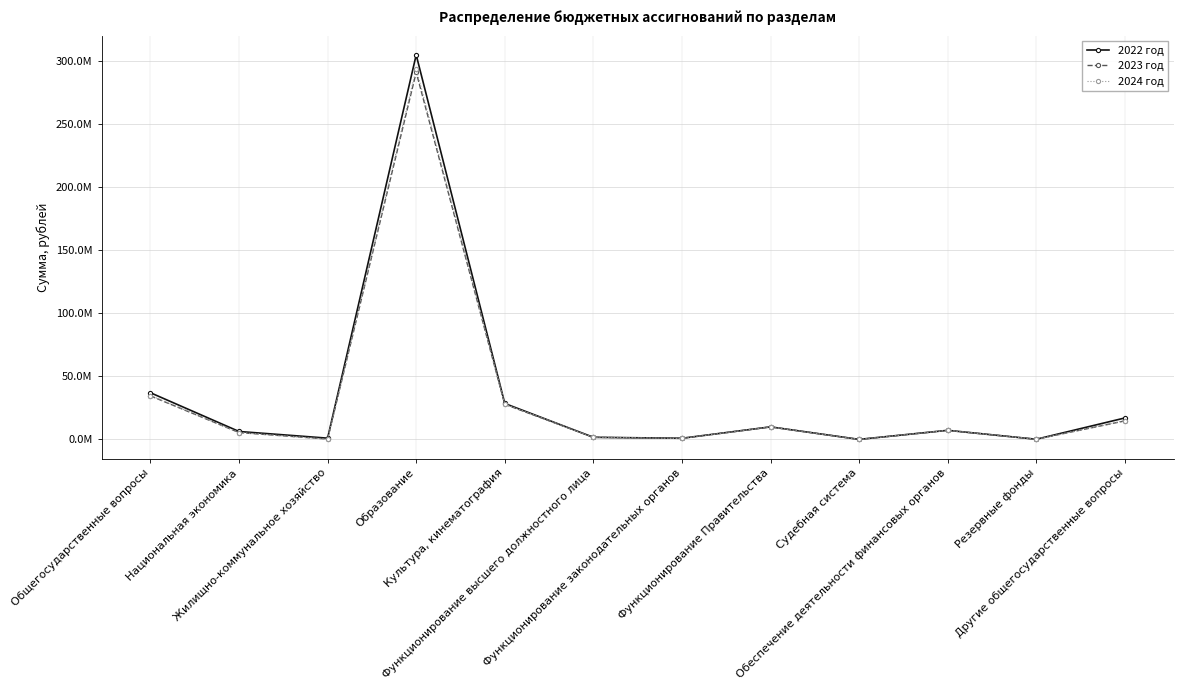

Between Общегосударственные вопросы and Жилищно-коммунальное хозяйство, which series saw the biggest shift?

2022 год